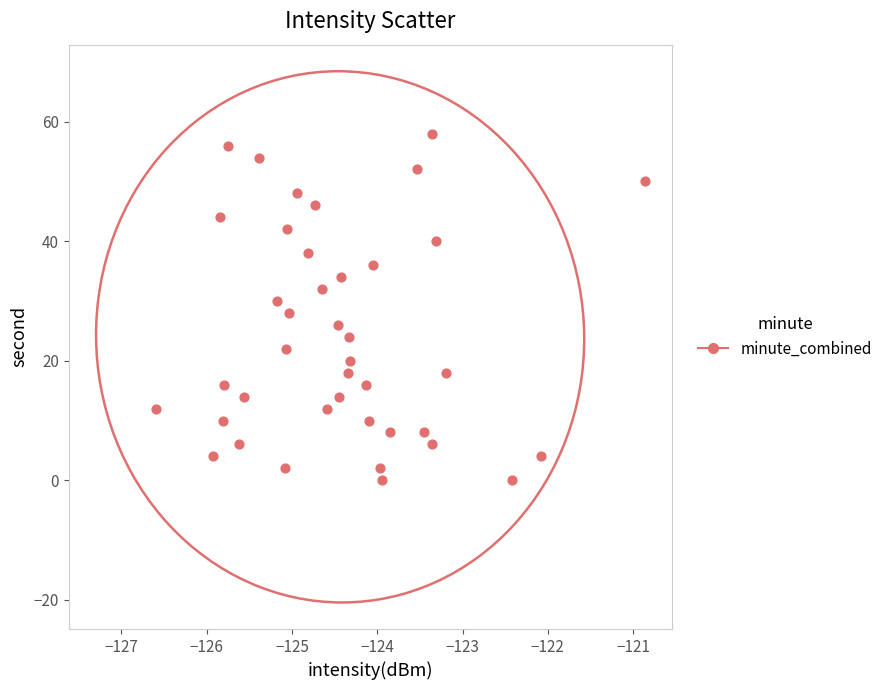

How many points are shown in the scatter plot?

40